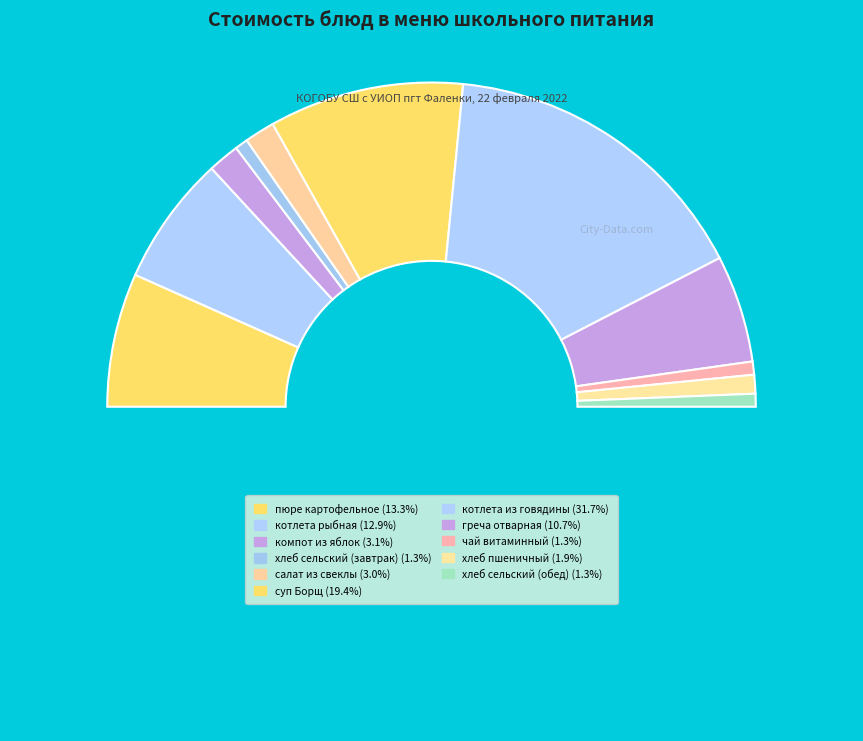

To the nearest percent, what is the average slice percentage?

9%